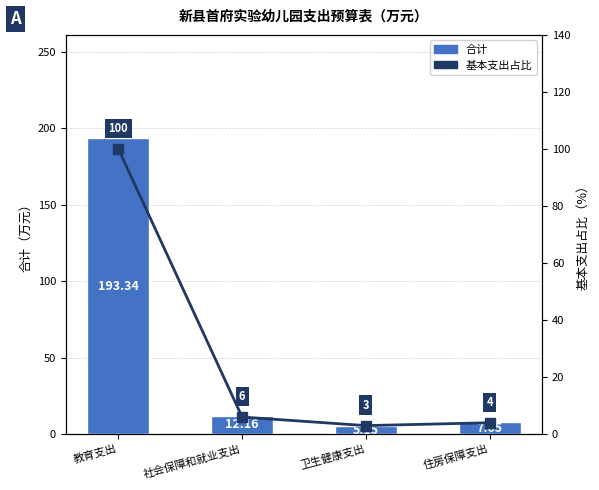

Does the chart contain any negative values?

No